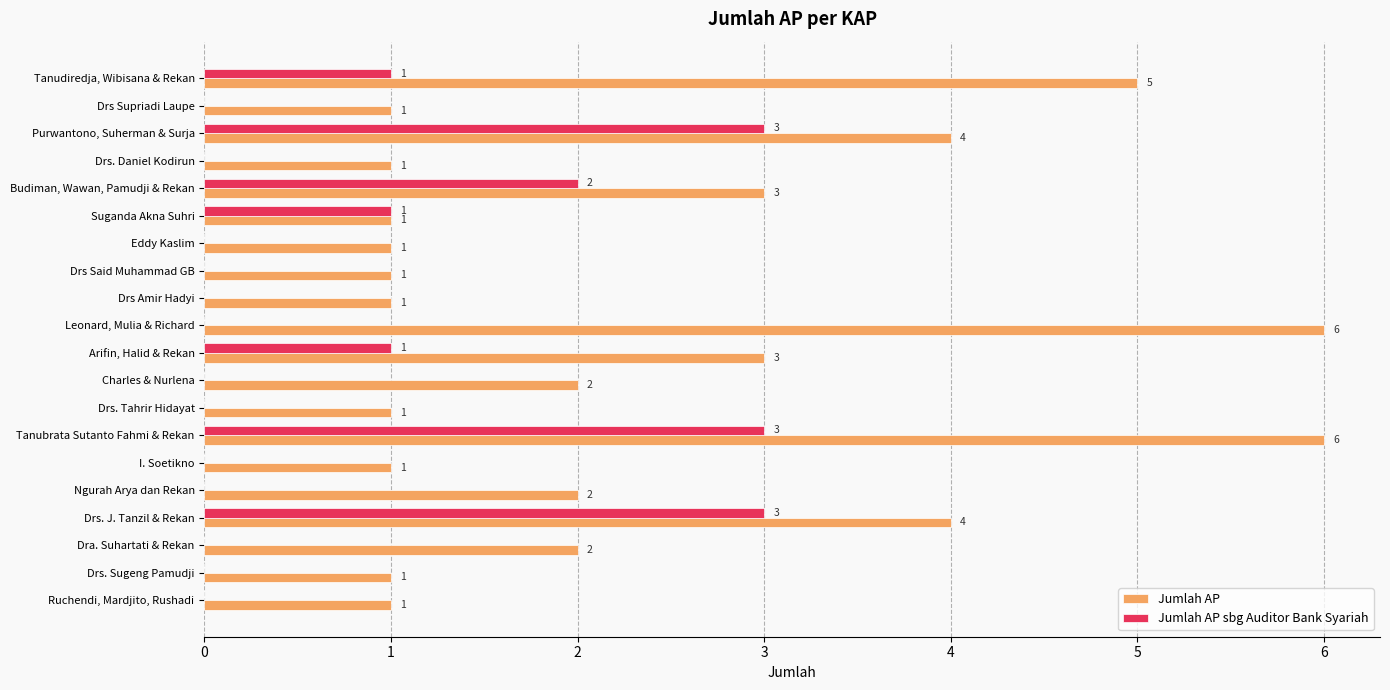

Between Arifin, Halid & Rekan and Drs. J. Tanzil & Rekan, which series saw the biggest shift?

Jumlah AP sbg Auditor Bank Syariah